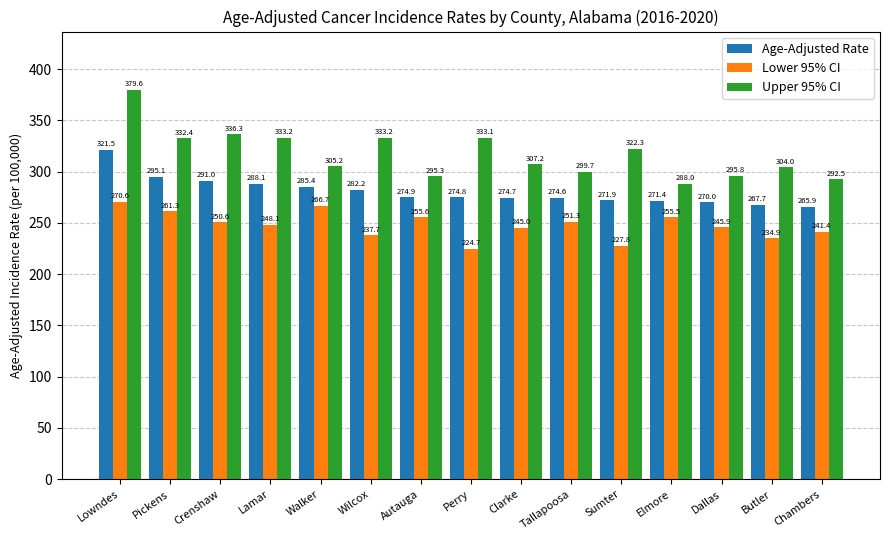

Does the chart contain any negative values?

No